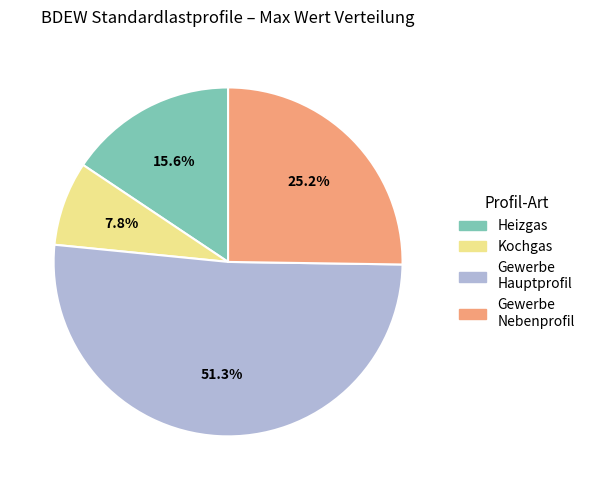

Is there any slice that represents more than half of the pie?

Yes